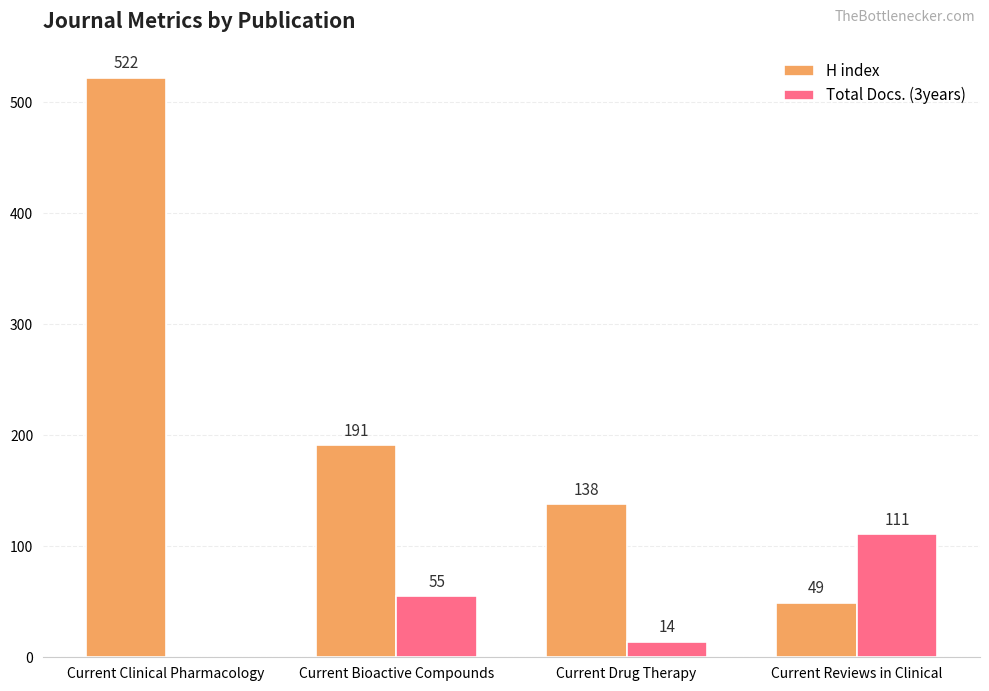

At which label does Total Docs. (3years) reach its peak?

Current Reviews in Clinical